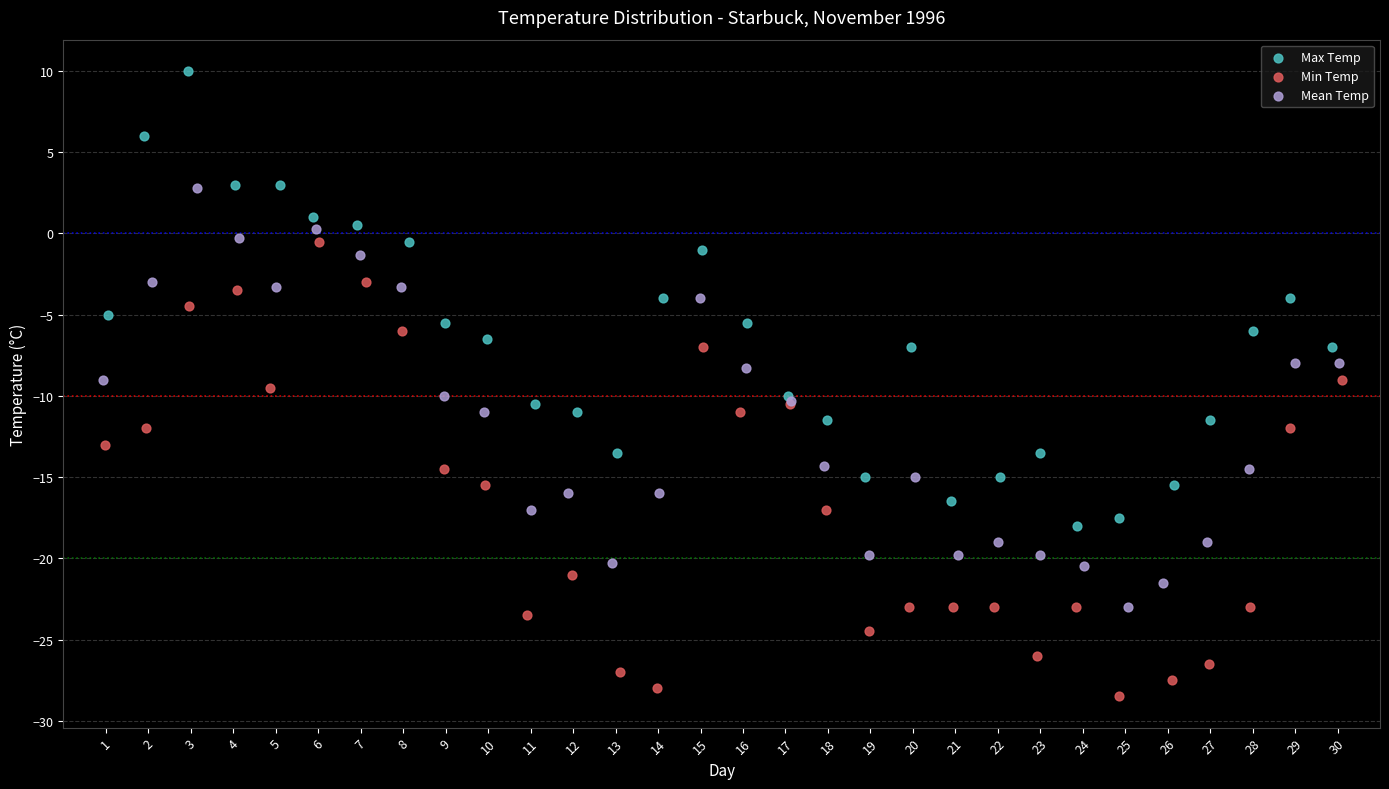

Which series contains the highest Y value?

Max Temp